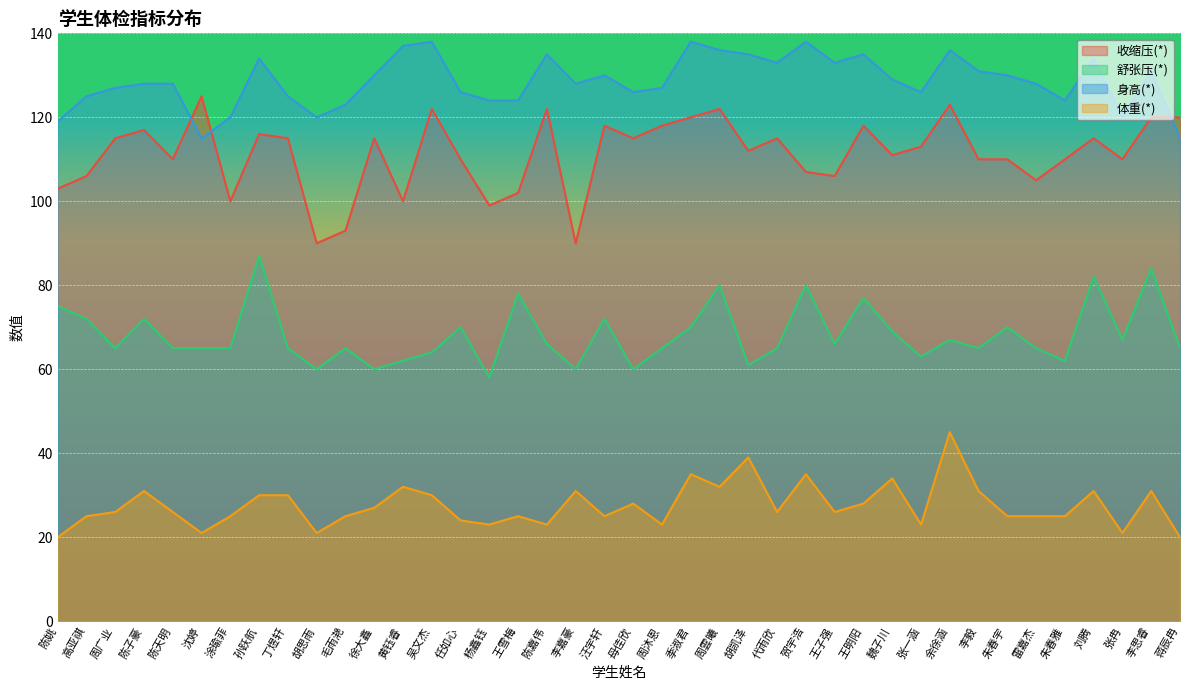

The 体重(*) series shows 41 at 杨鑫钰. True or false?

False